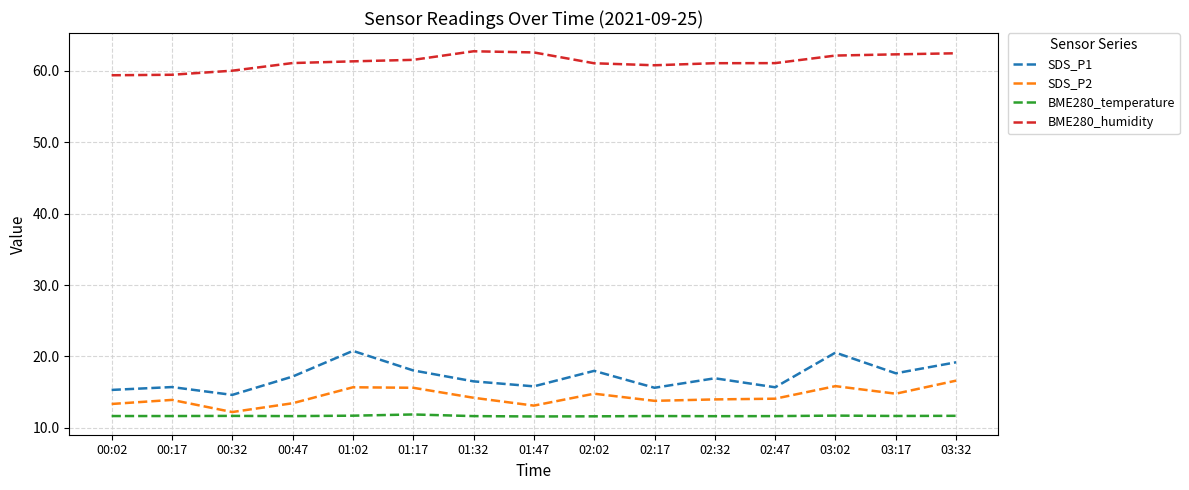

Is this an area chart (filled region under the line)?

No